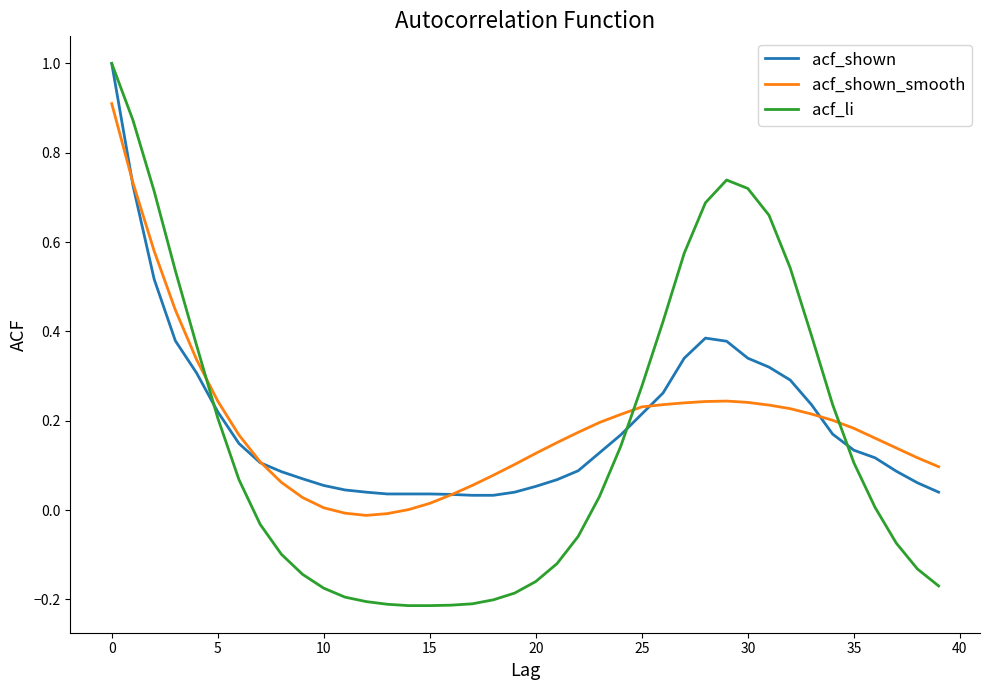

At how many categories does at least one series exceed 0?

40